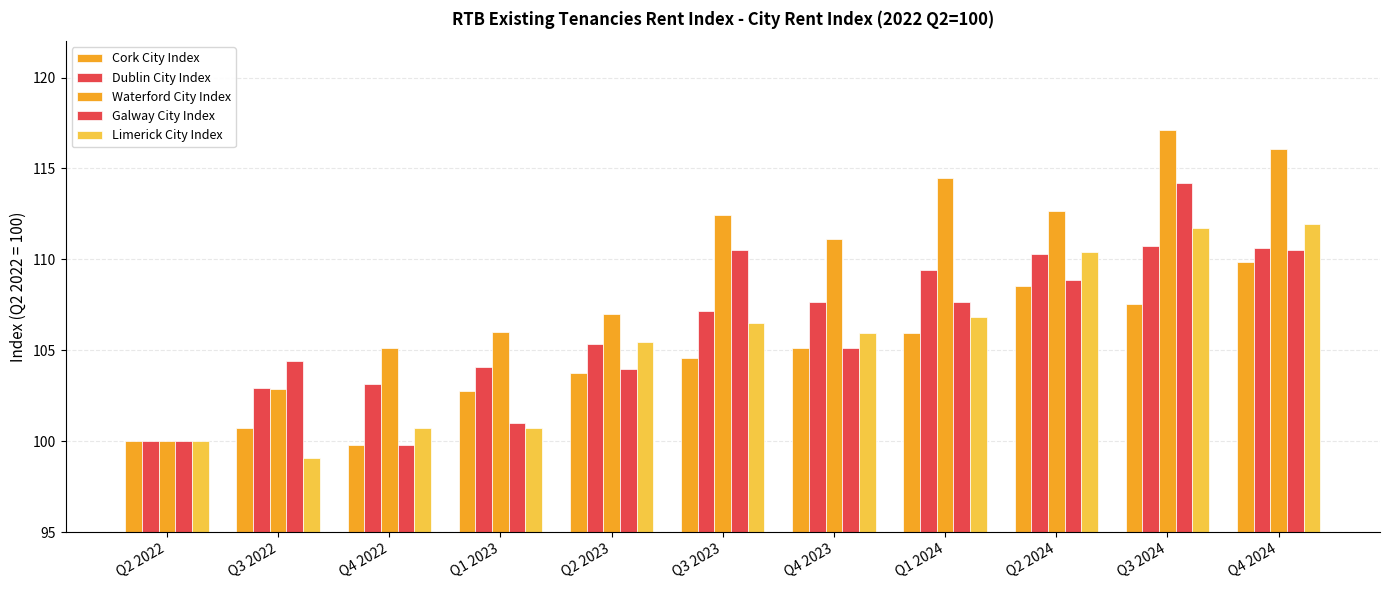

Read the Galway City Index value at Q2 2024.

108.9